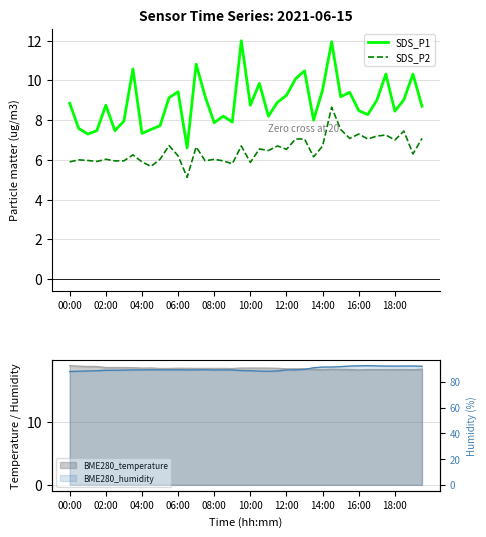

What is the average value of the SDS_P1 series?

8.9